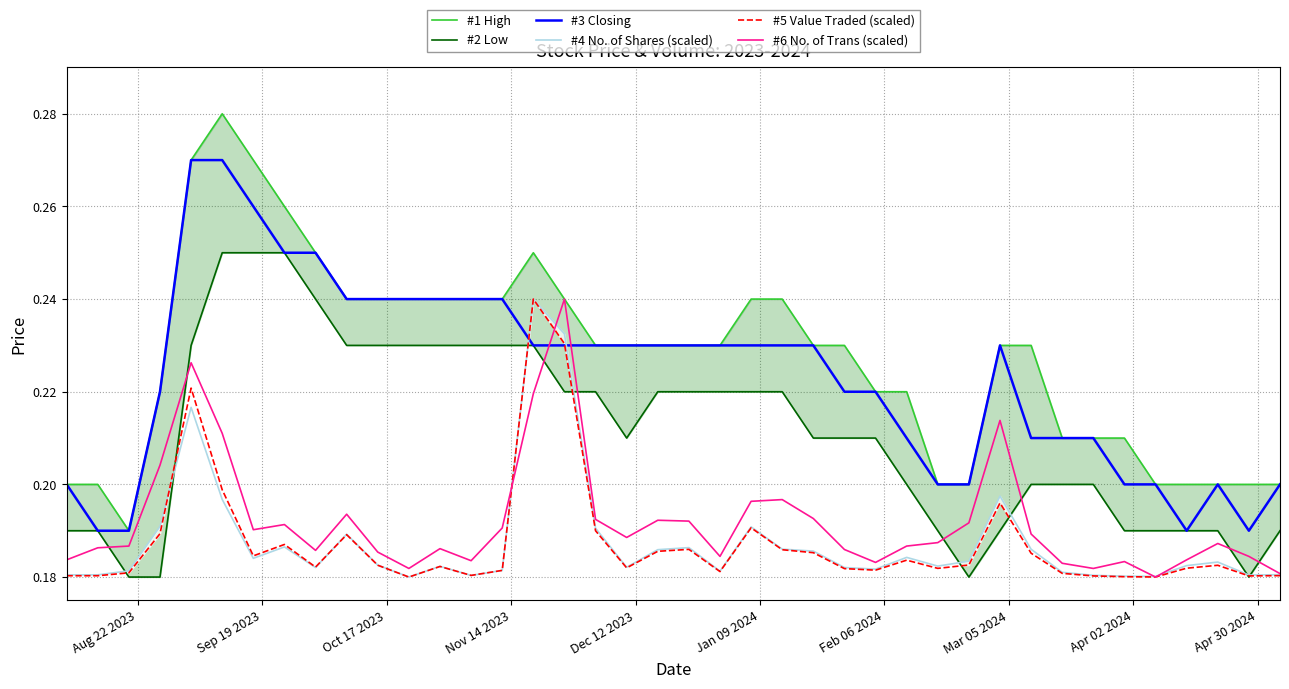

Which series ends up on top after the final intersection of #6 No. of Trans (scaled) and #3 Closing?

#3 Closing